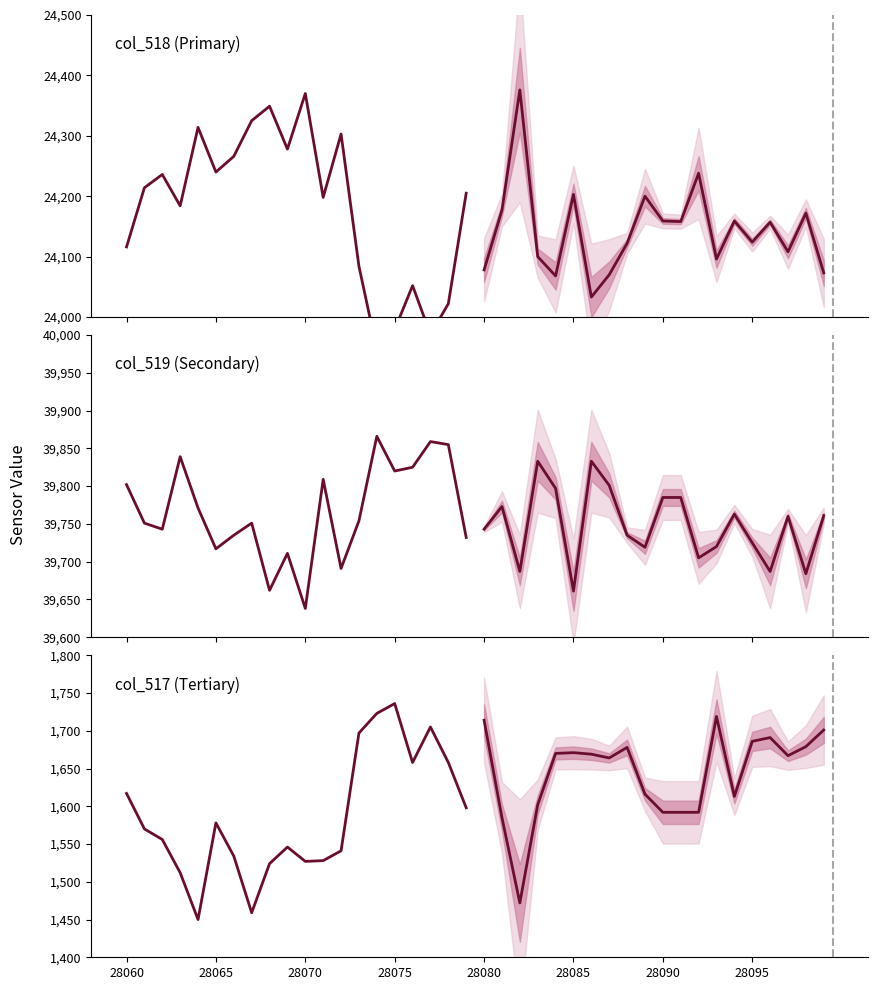

How many data points does each series have?

20